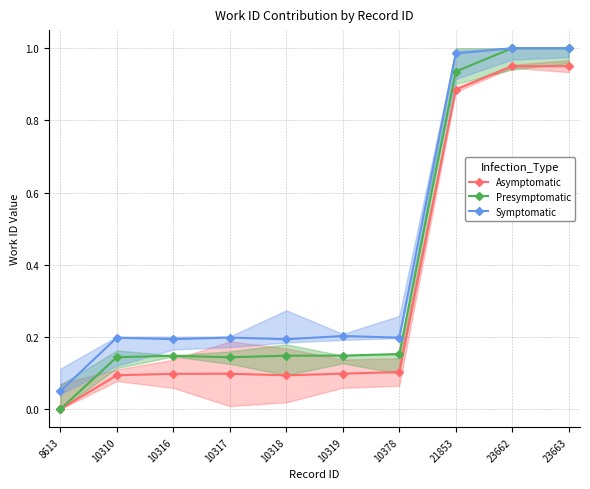

What value does the Symptomatic series have at 10317?

0.2